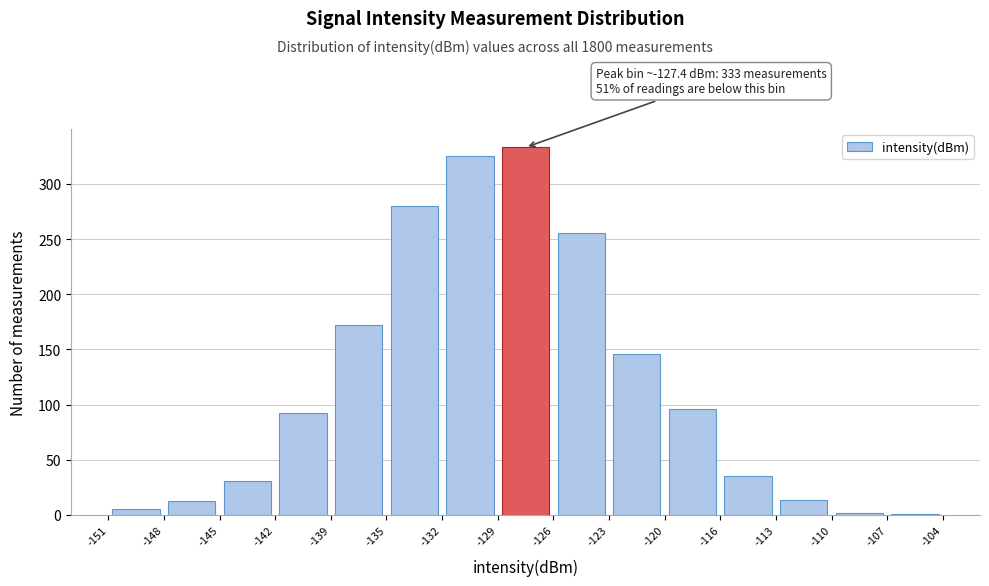

Over which range of the x-axis is the bar tallest?

-129 to -126